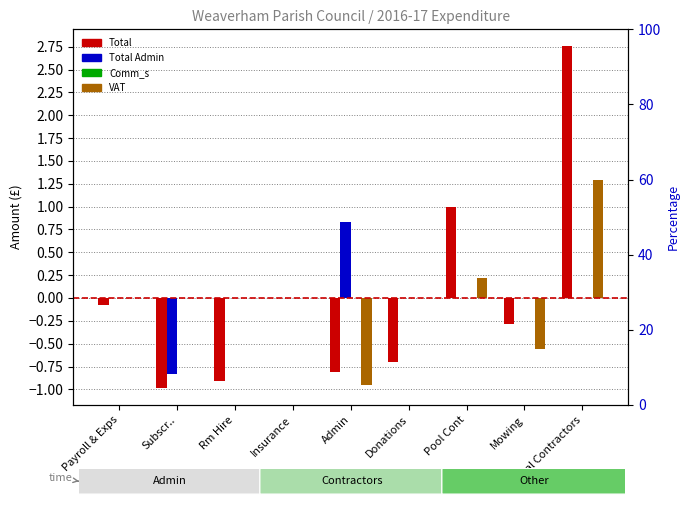

Reading left to right, what are all the values shown in this chart?

Total: Payroll & Exps=-0.1	Subscr..=-1.0	Rm Hire=-0.9	Insurance=0.0	Admin=-0.8	Donations=-0.7	Pool Cont=1.0	Mowing=-0.3	Total Contractors=2.8
Total Admin: Payroll & Exps=0.0	Subscr..=-0.8	Rm Hire=0.0	Insurance=0.0	Admin=0.8	Donations=0.0	Pool Cont=0.0	Mowing=0.0	Total Contractors=0.0
Comm_s: Payroll & Exps=0.0	Subscr..=0.0	Rm Hire=0.0	Insurance=0.0	Admin=0.0	Donations=0.0	Pool Cont=0.0	Mowing=0.0	Total Contractors=0.0
VAT: Payroll & Exps=0.0	Subscr..=0.0	Rm Hire=0.0	Insurance=0.0	Admin=-1.0	Donations=0.0	Pool Cont=0.2	Mowing=-0.6	Total Contractors=1.3